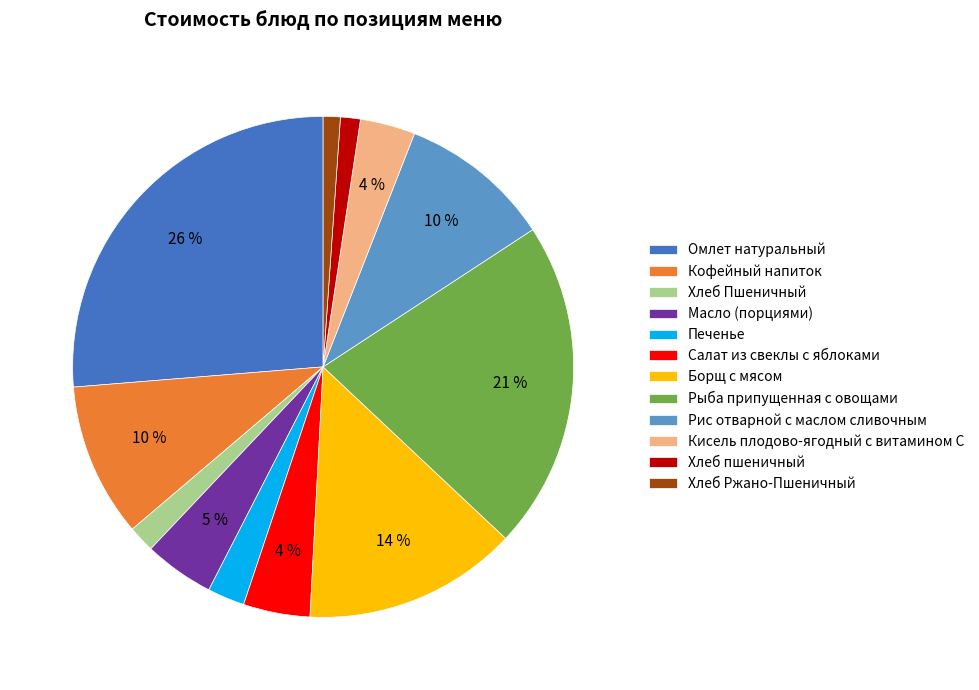

Which slice is the largest?

Омлет натуральный